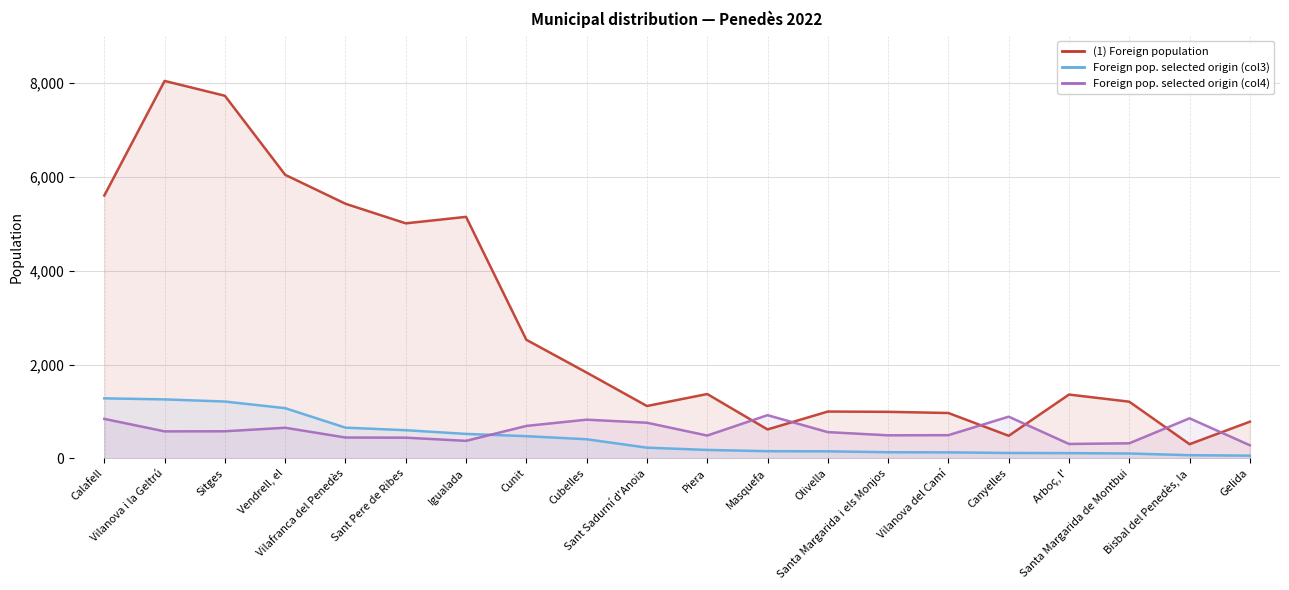

How many data points does each series have?

20